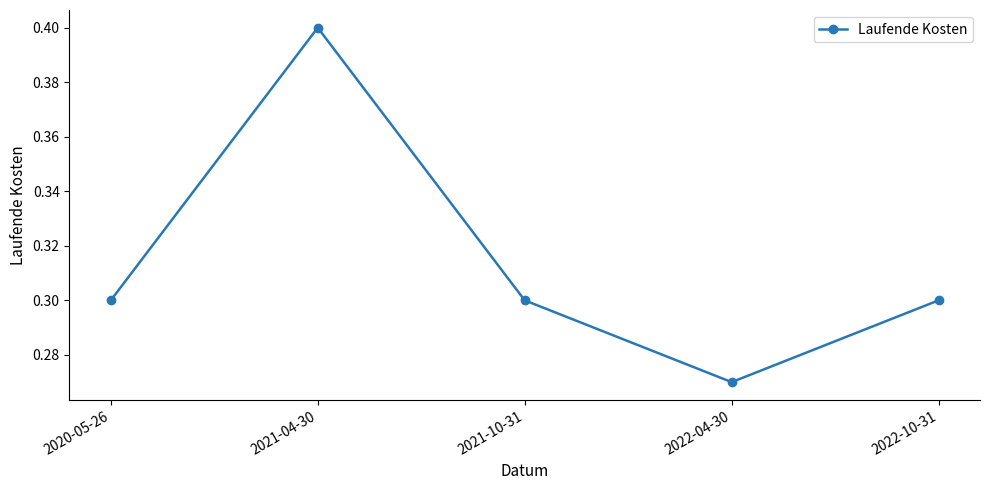

Is it true that the value at 2021-04-30 is 0.2?

False